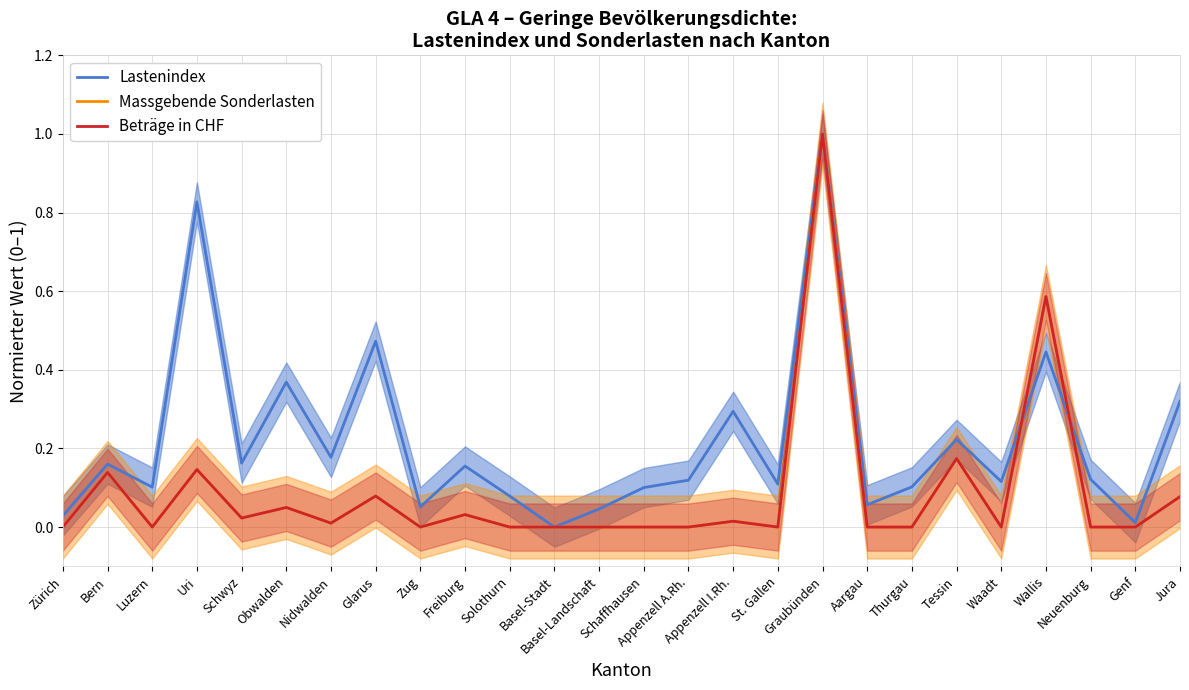

Which series has the largest total across all categories?

Lastenindex